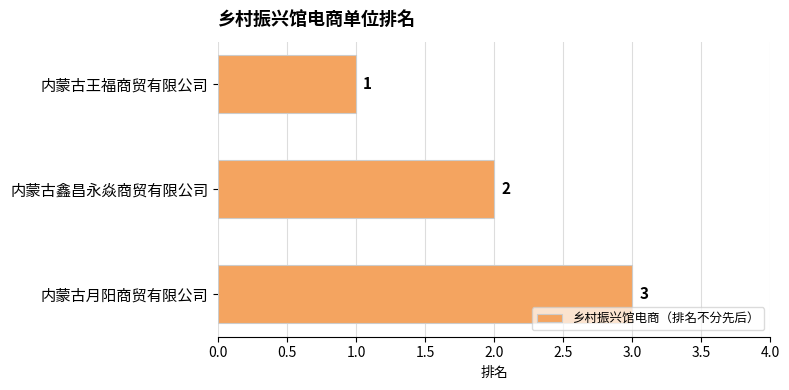

What is the sum of the values at 内蒙古鑫昌永焱商贸有限公司 and 内蒙古王福商贸有限公司?

3